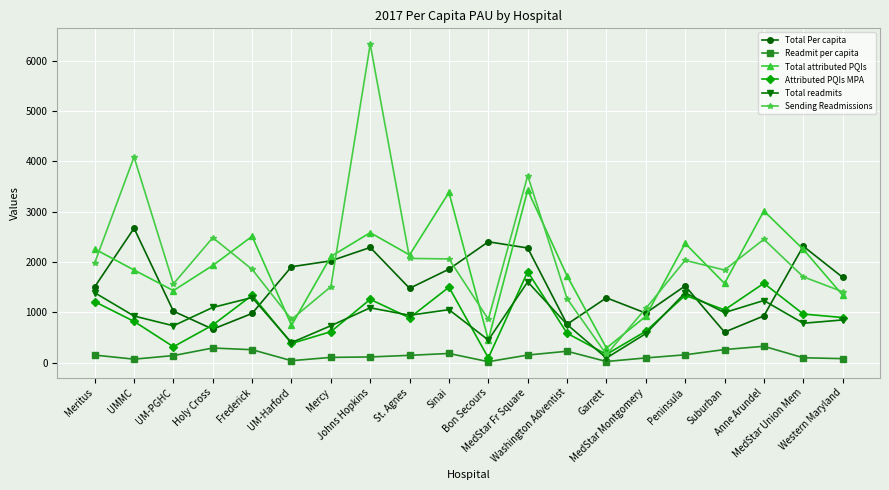

True or false: Sending Readmissions has a value of 814.1 at Mercy.

False